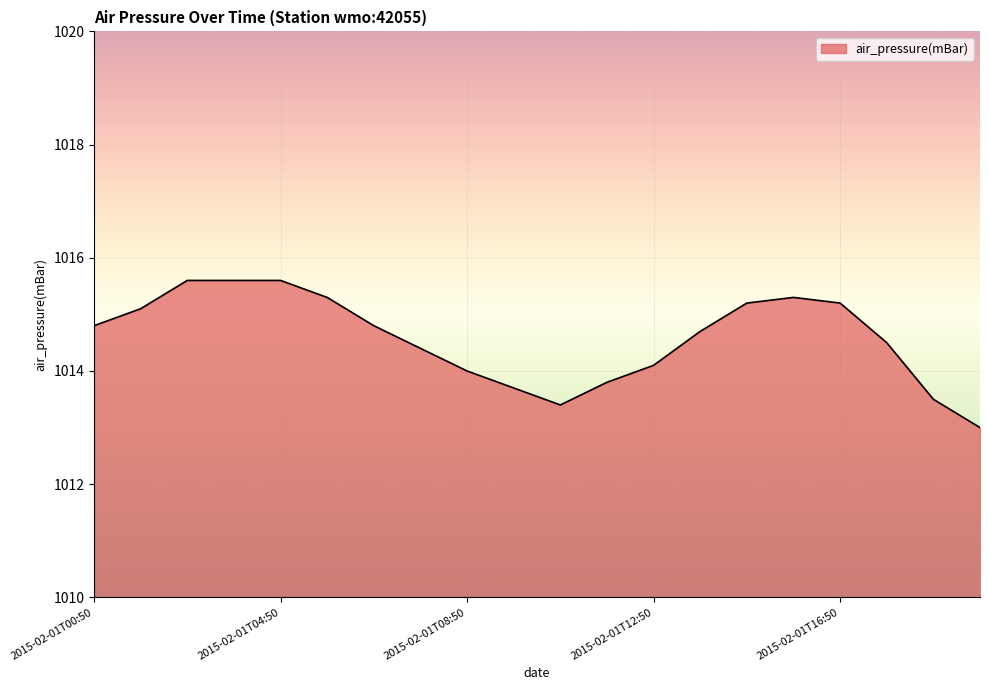

What is the difference between the maximum and minimum values?

2.6